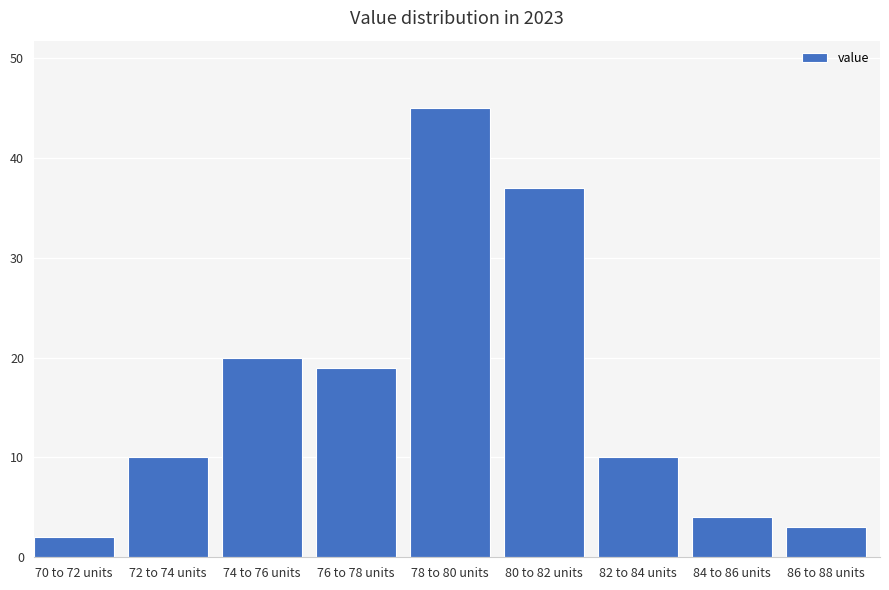

Reading right to left, list all the values displayed in this chart.

86 to 88 units=3	84 to 86 units=4	82 to 84 units=10	80 to 82 units=37	78 to 80 units=45	76 to 78 units=19	74 to 76 units=20	72 to 74 units=10	70 to 72 units=2